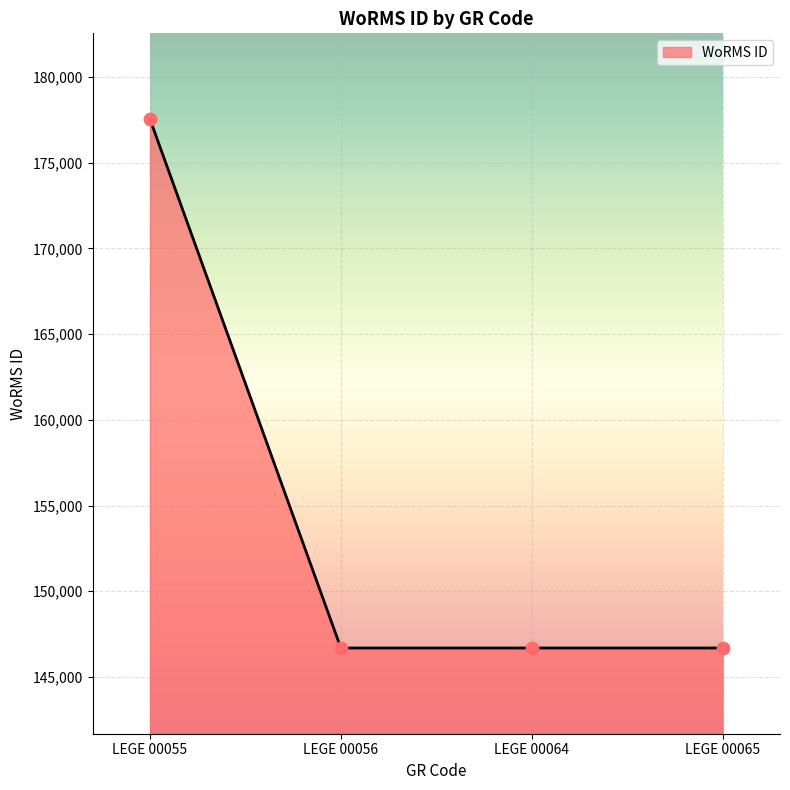

What is the change in value from LEGE 00055 to LEGE 00064?

-30849